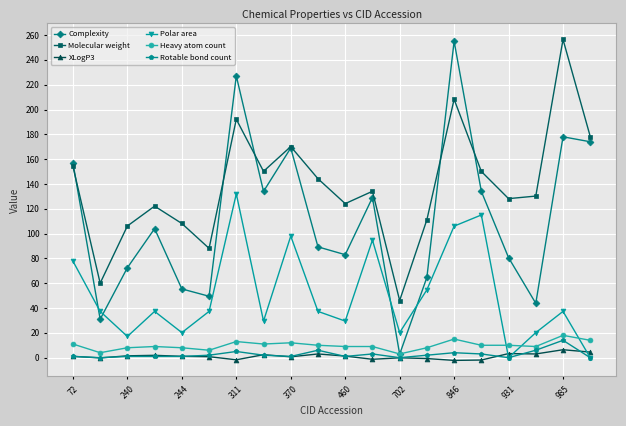

How many distinct data groups are displayed?

6